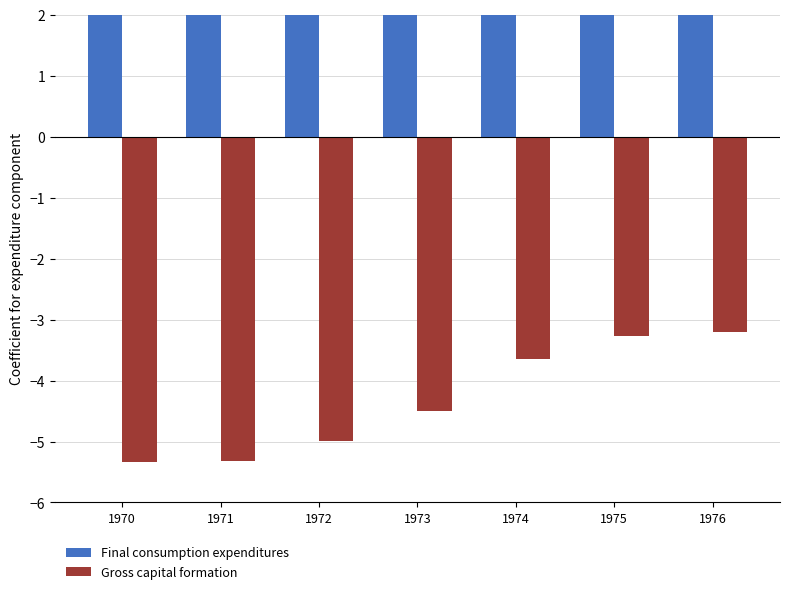

How many bars are there in each group?

2